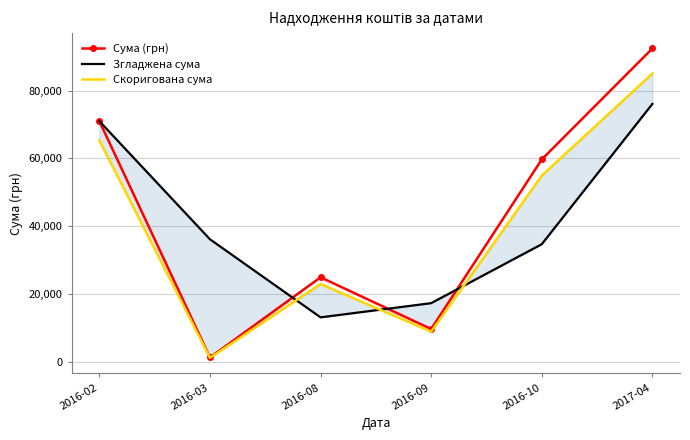

True or false: Сума (грн) and Скоригована сума intersect in this chart.

False